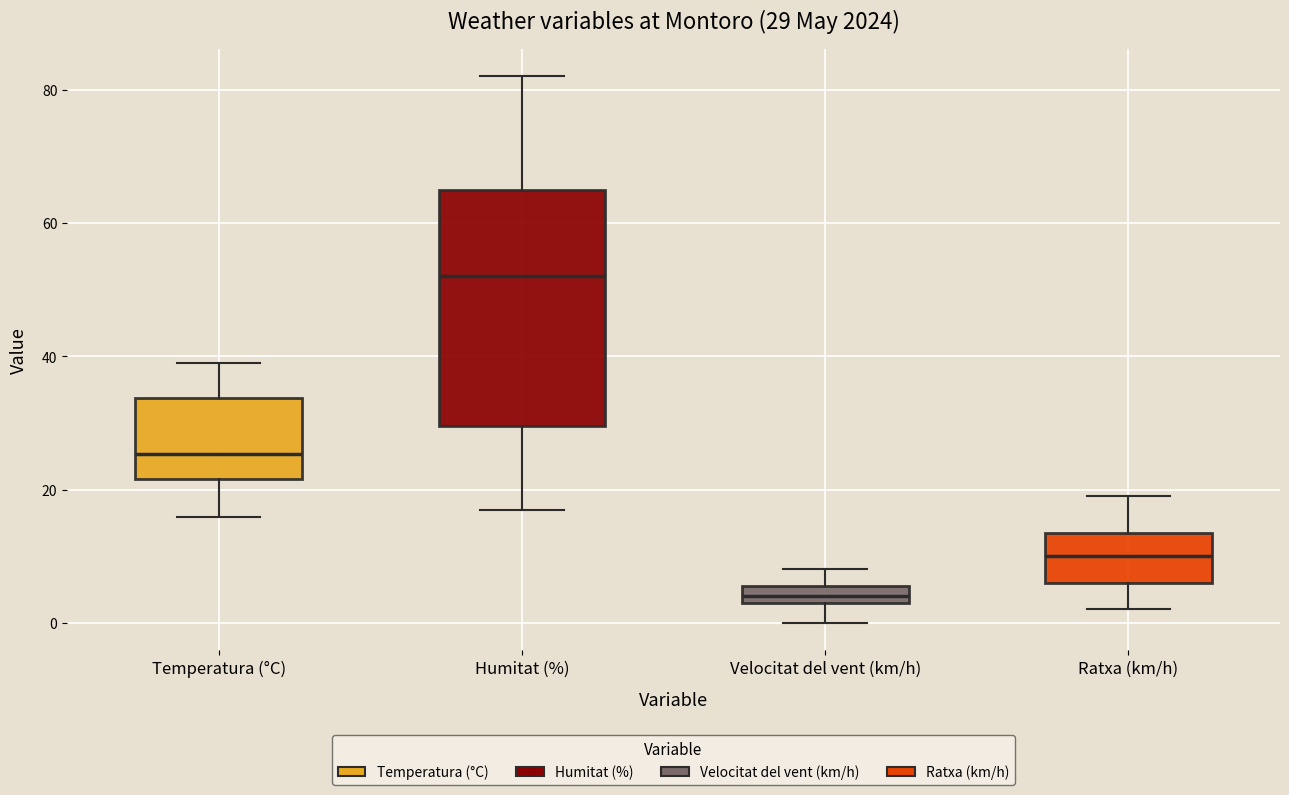

Comparing the boxes themselves (not the whiskers), which one is the tallest?

Humitat (%)